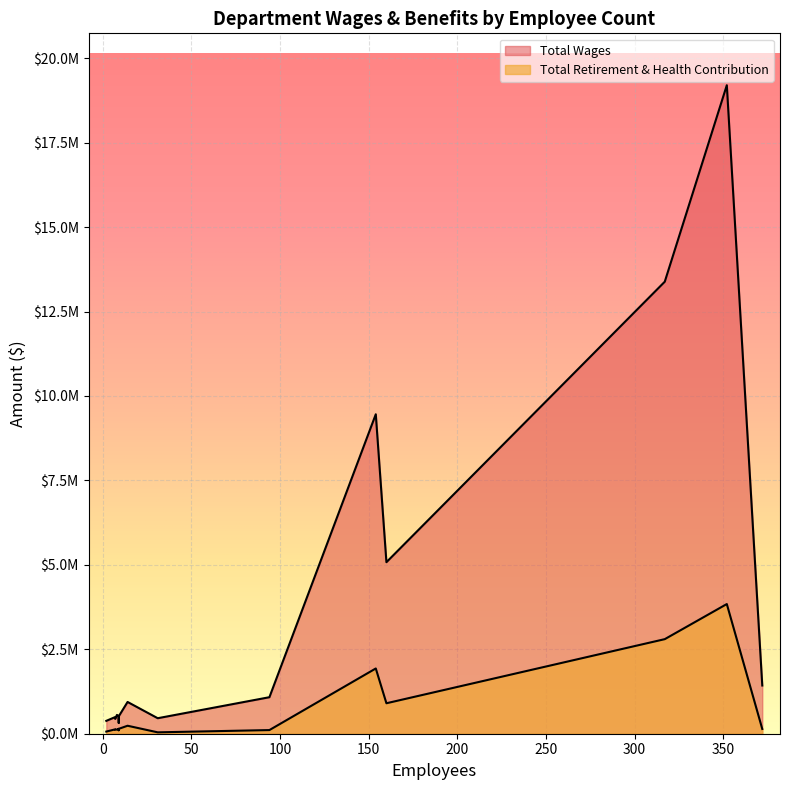

What is the difference between the second highest and second lowest values in the Total Wages series?

13001900